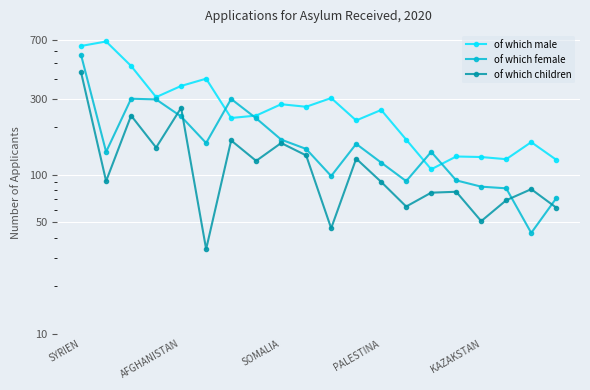

True or false: of which children and of which male intersect in this chart.

False